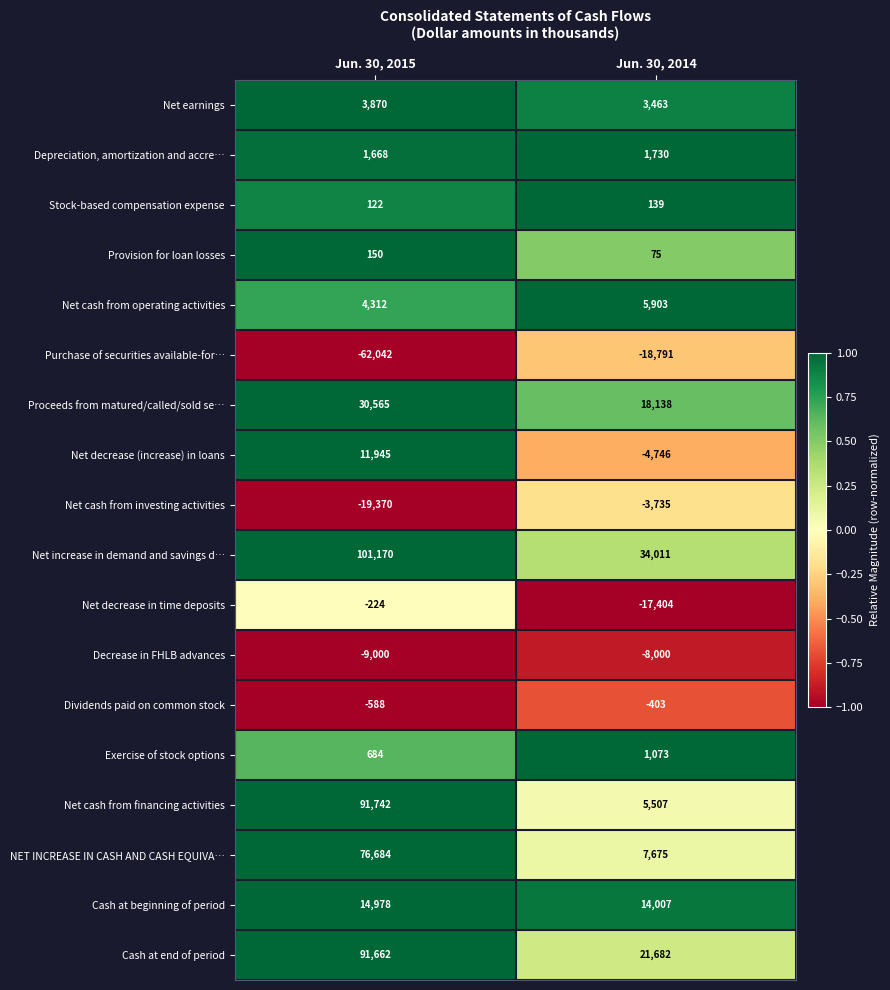

What is the difference between the highest and lowest values at Jun. 30, 2014?

52802